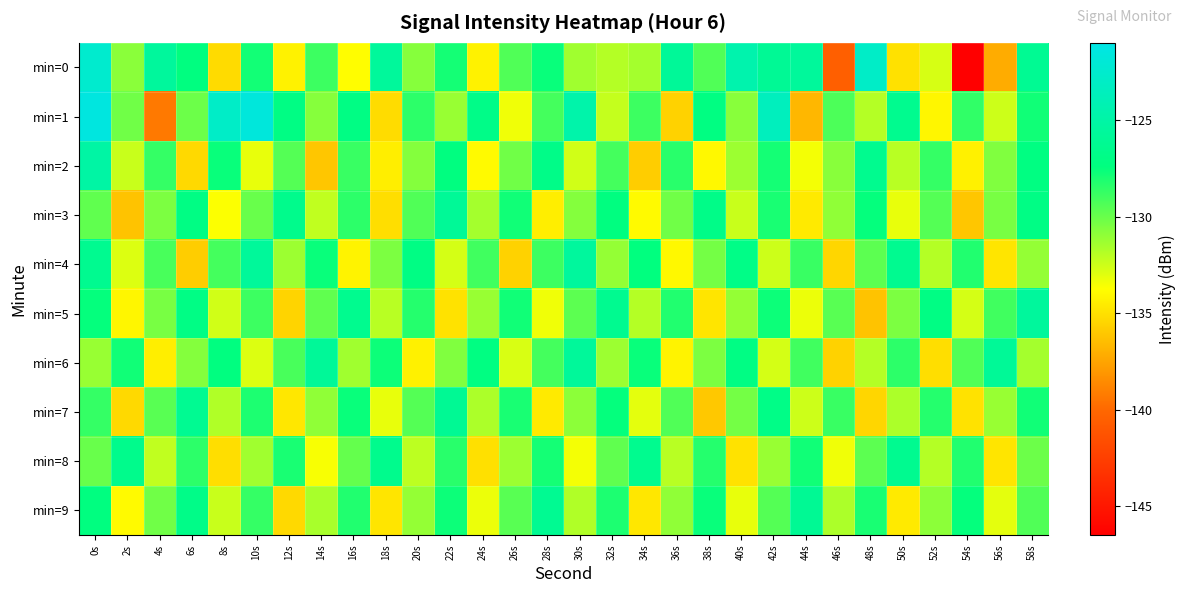

What is the maximum value shown in the chart?

-121.4